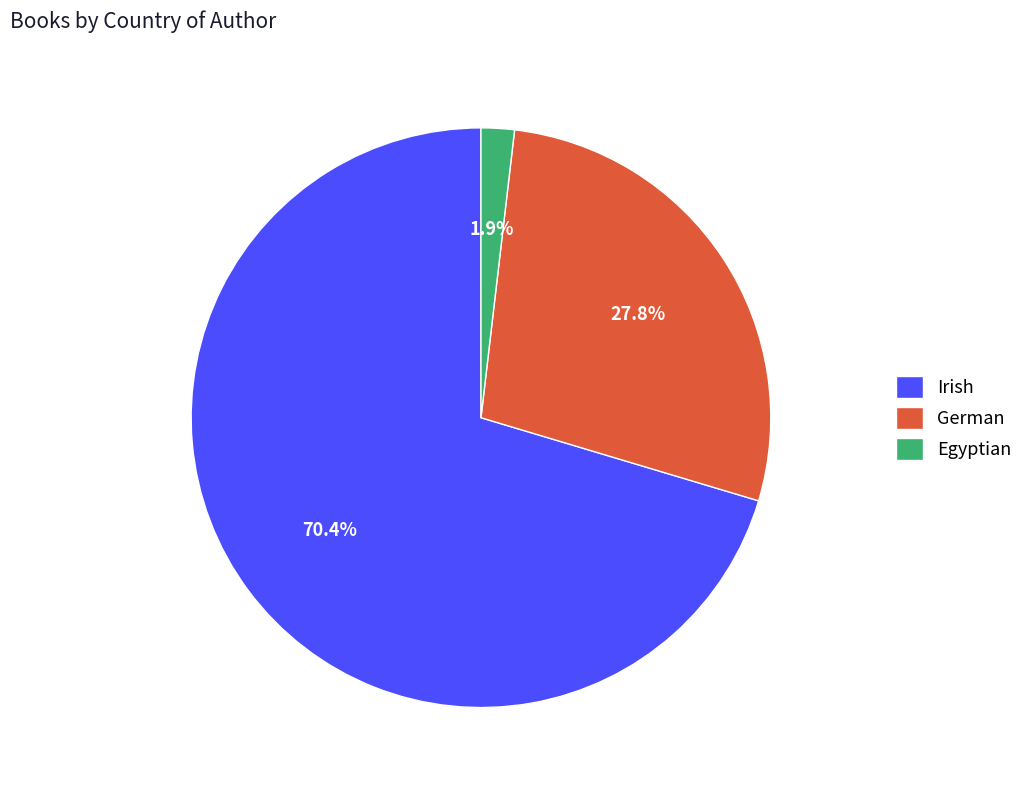

What percentage is the German slice, to the nearest percent?

28%